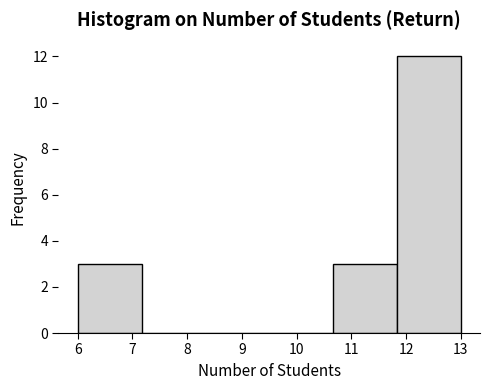

Which range on the x-axis has the tallest bar?

11.8 to 13.0